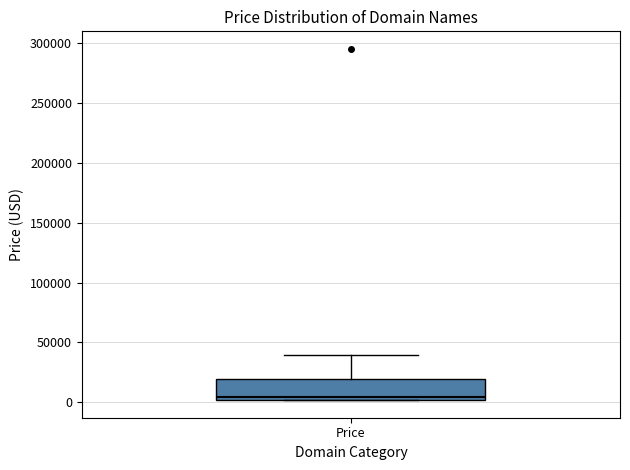

Read this box plot against the y-axis: the position of the median line, the range covered by the box, and the ends of both whiskers. The values are not printed on the chart, so give them approximately, as read against the axis.

median 5000, box 0 to 20000, whiskers 0 to 40000